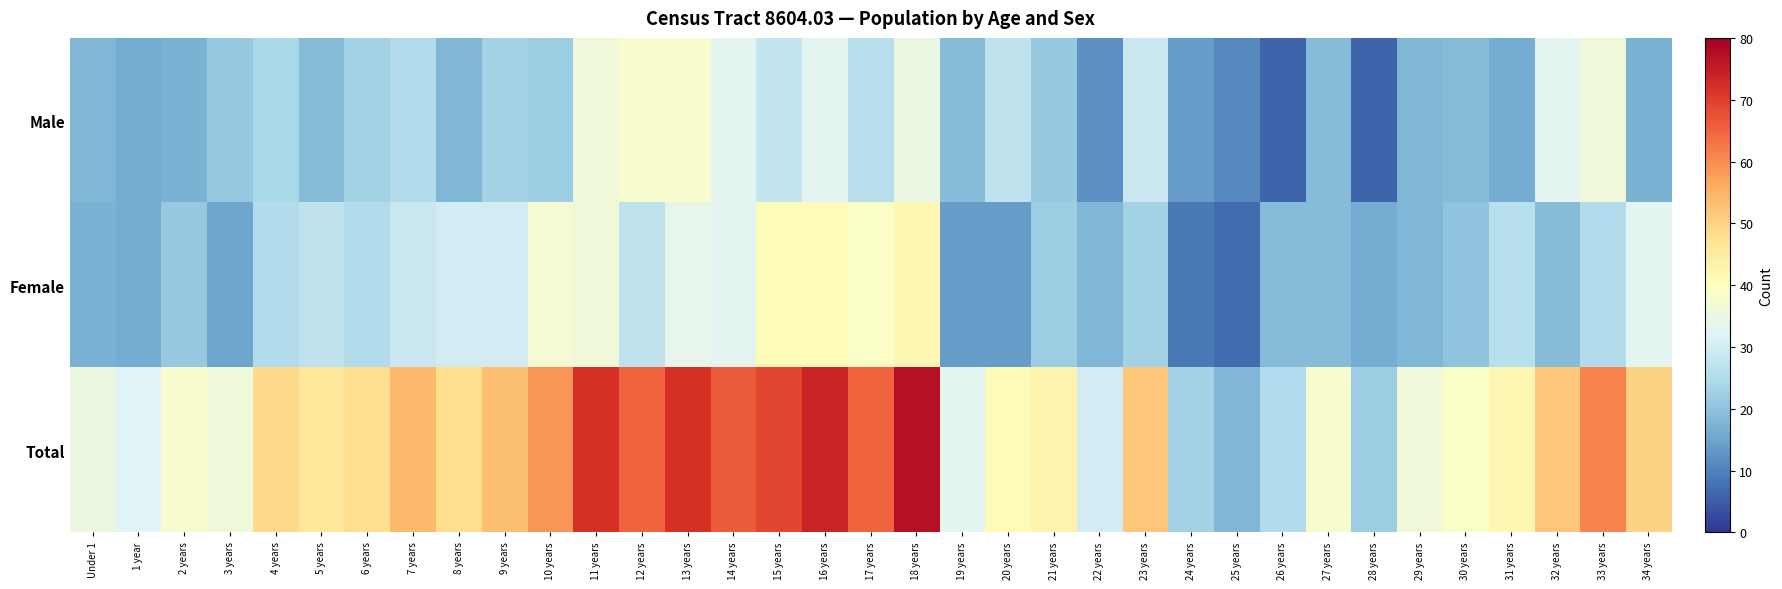

At which category is the sum across all series the highest?

18 years